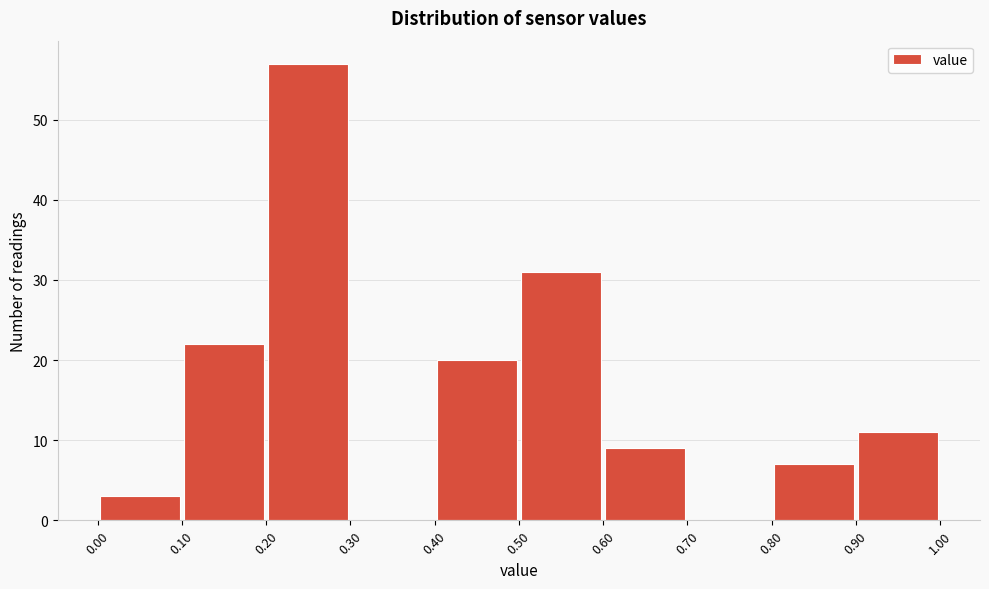

Which range on the x-axis has the tallest bar?

0.20 to 0.30